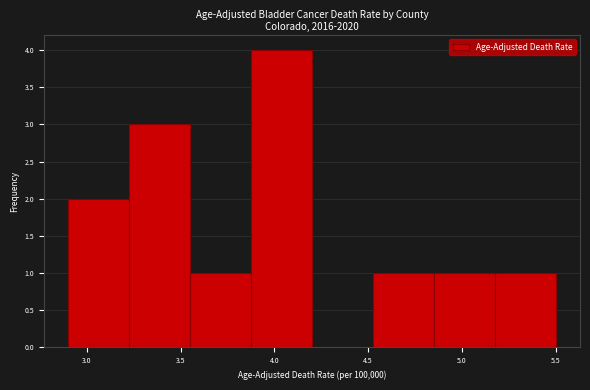

What is the height of the bar covering 4.850 to 5.175 on the x-axis? Neither the bar edges nor the heights are printed on the chart, so give them approximately, as read against the axes.

1